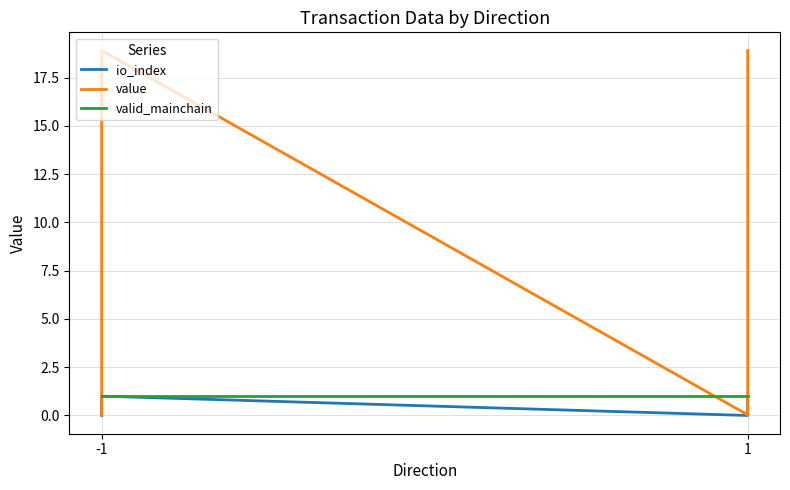

Is it true that value equals 9.5 at -1?

False